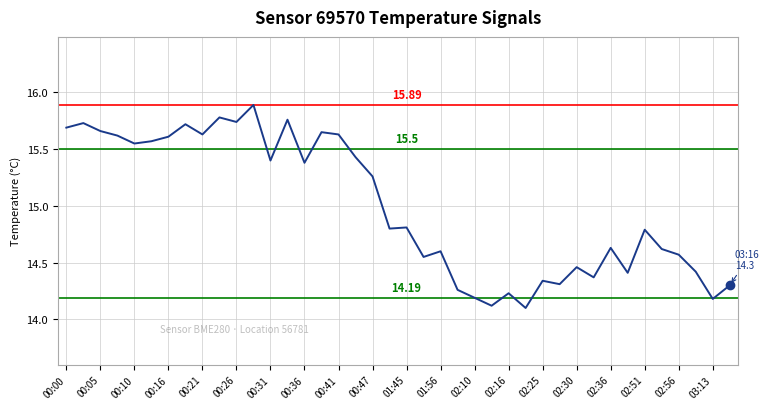

What is the difference between the maximum and minimum values?

1.8